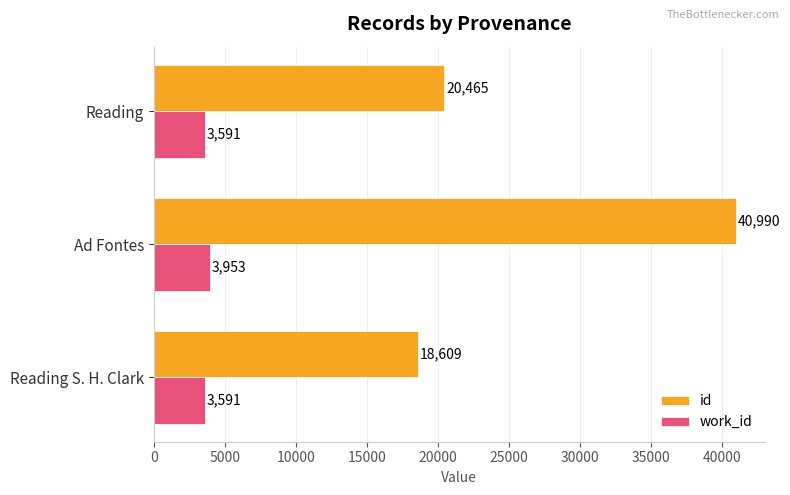

What value does the work_id series have at Reading S. H. Clark, to the nearest 50?

3600